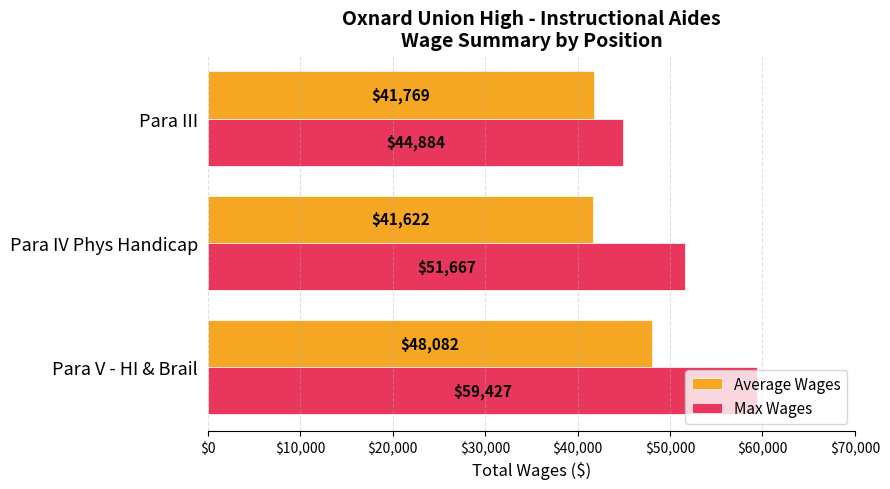

At which category is the sum across all series the highest?

Para V - HI & Brail